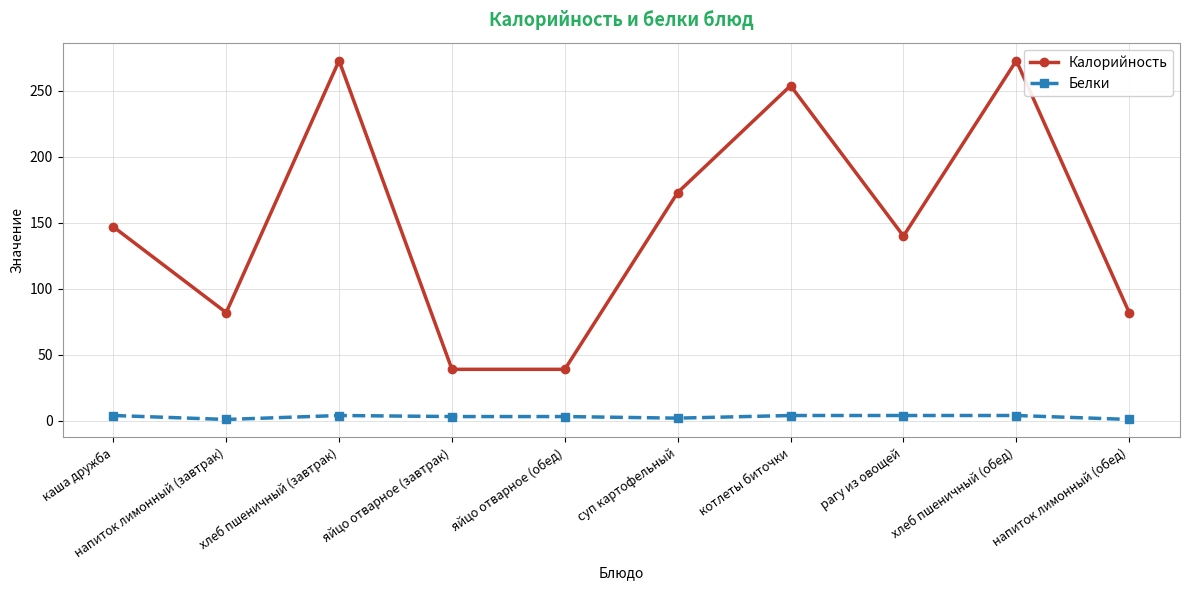

List the series in order of their peak value, lowest first.

Белки, Калорийность